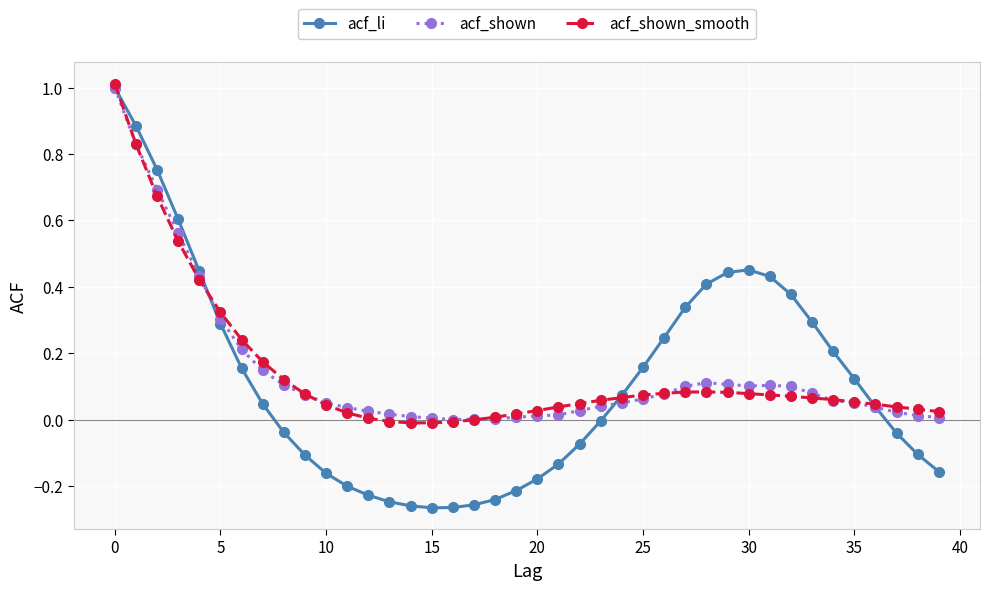

What is the maximum value shown in the chart?

1.0